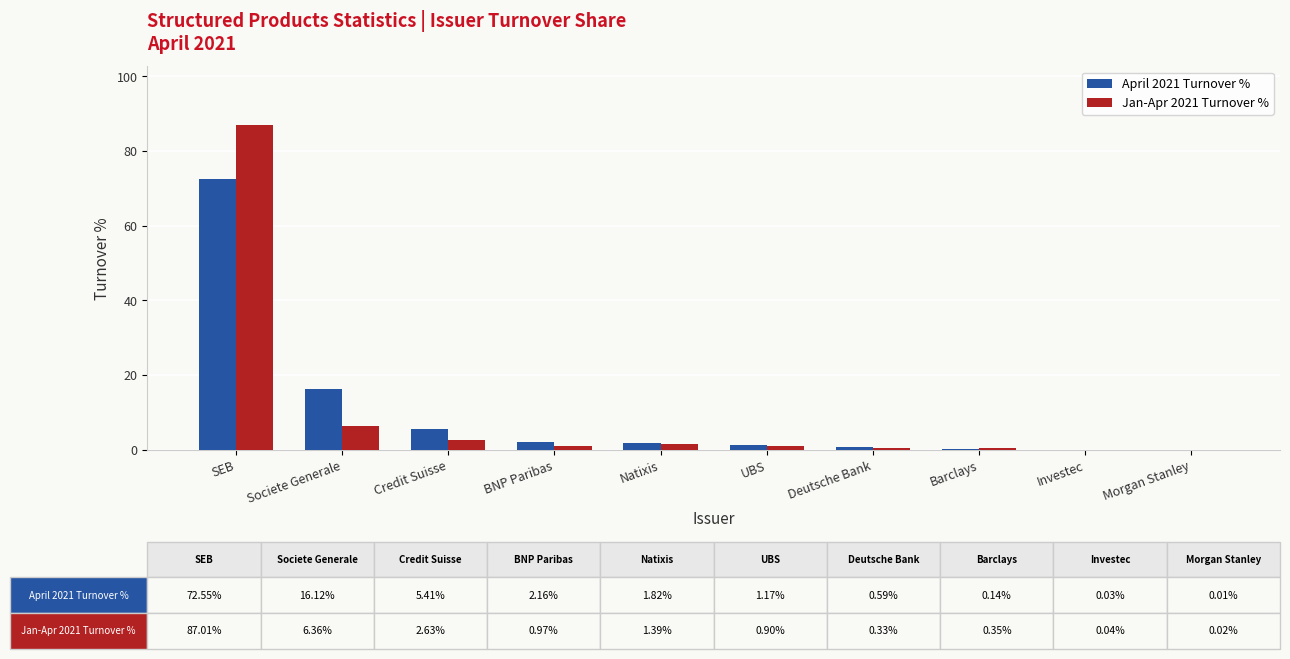

At which label is Jan-Apr 2021 Turnover % closest to 43?

Societe Generale